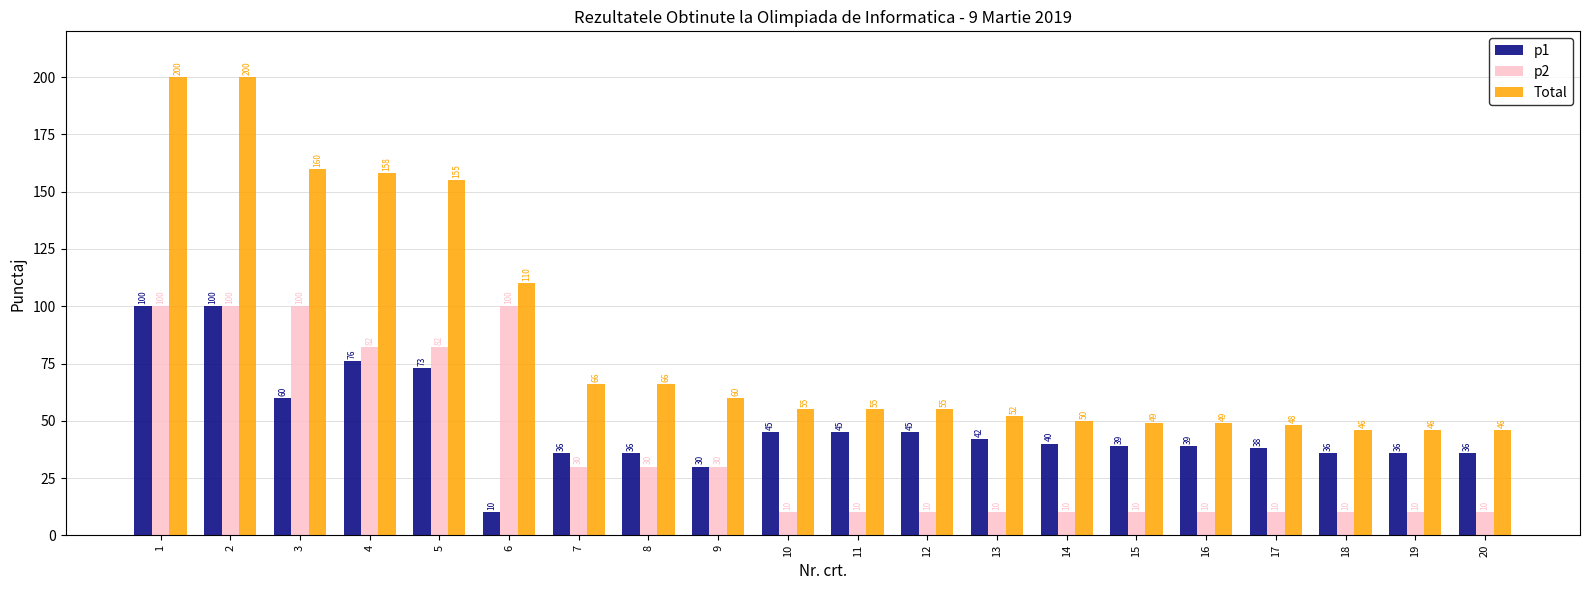

True or false: Total has a value of 66 at 8.

True